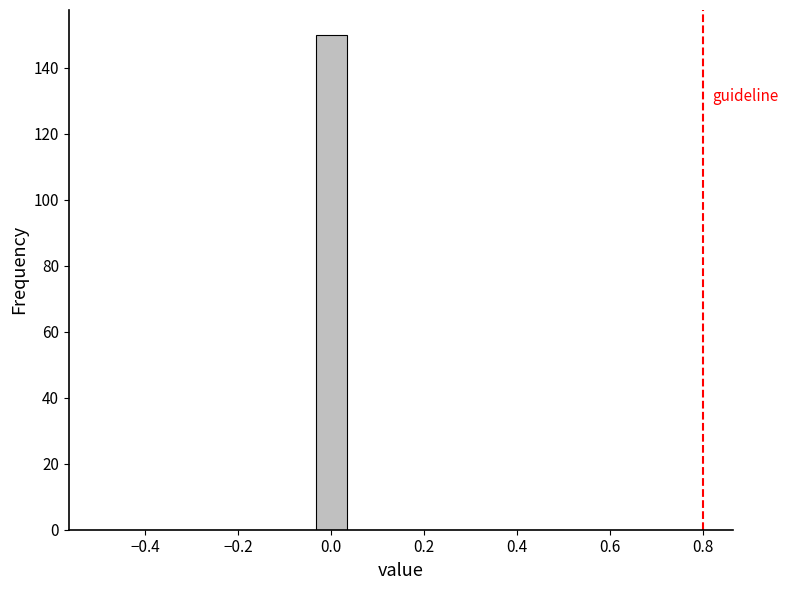

Read against the x-axis, roughly where is the centre of the tallest bar?

0.00